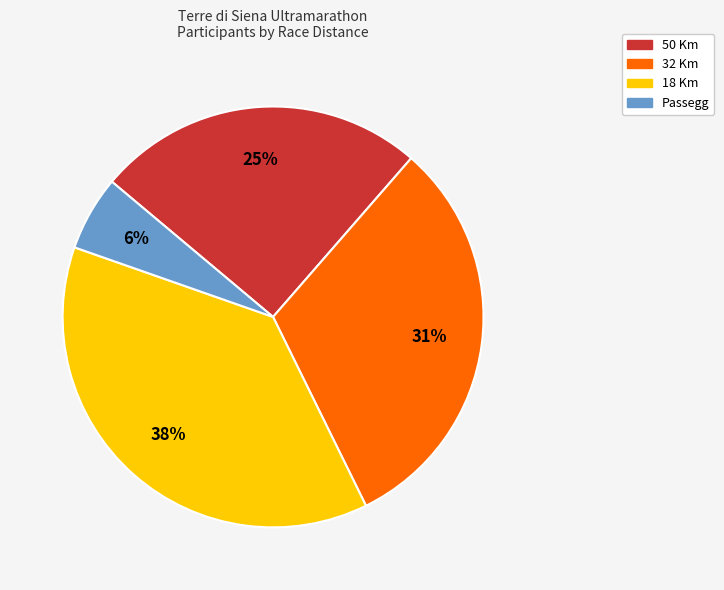

Does 32 Km represent more than half of the total?

No